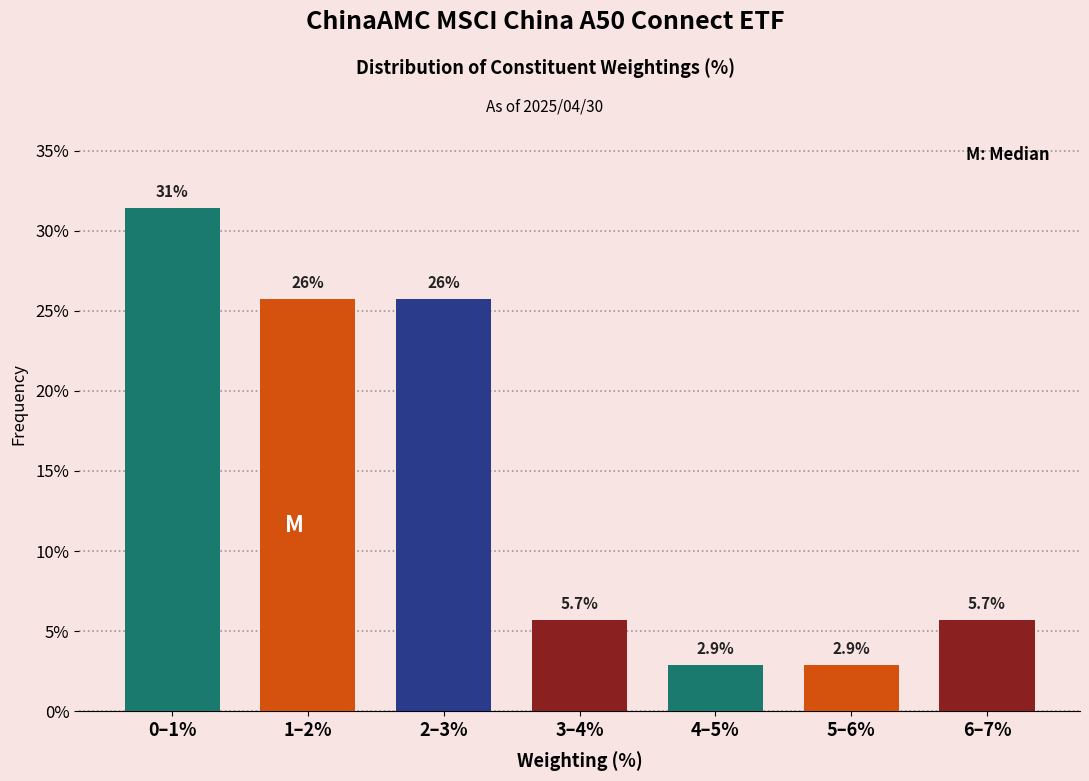

Reading left to right, list all the values displayed in this chart.

0–1%=31.4	1–2%=25.7	2–3%=25.7	3–4%=5.7	4–5%=2.9	5–6%=2.9	6–7%=5.7